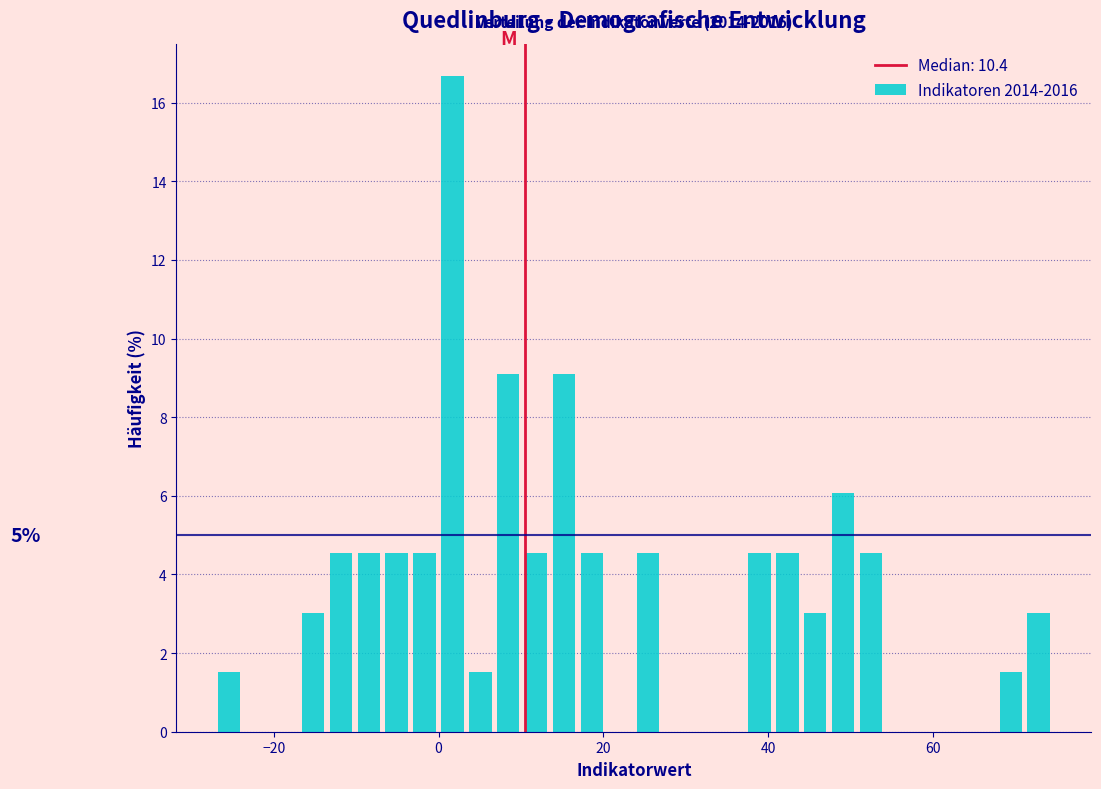

Read against the x-axis, roughly where is the centre of the tallest bar?

2